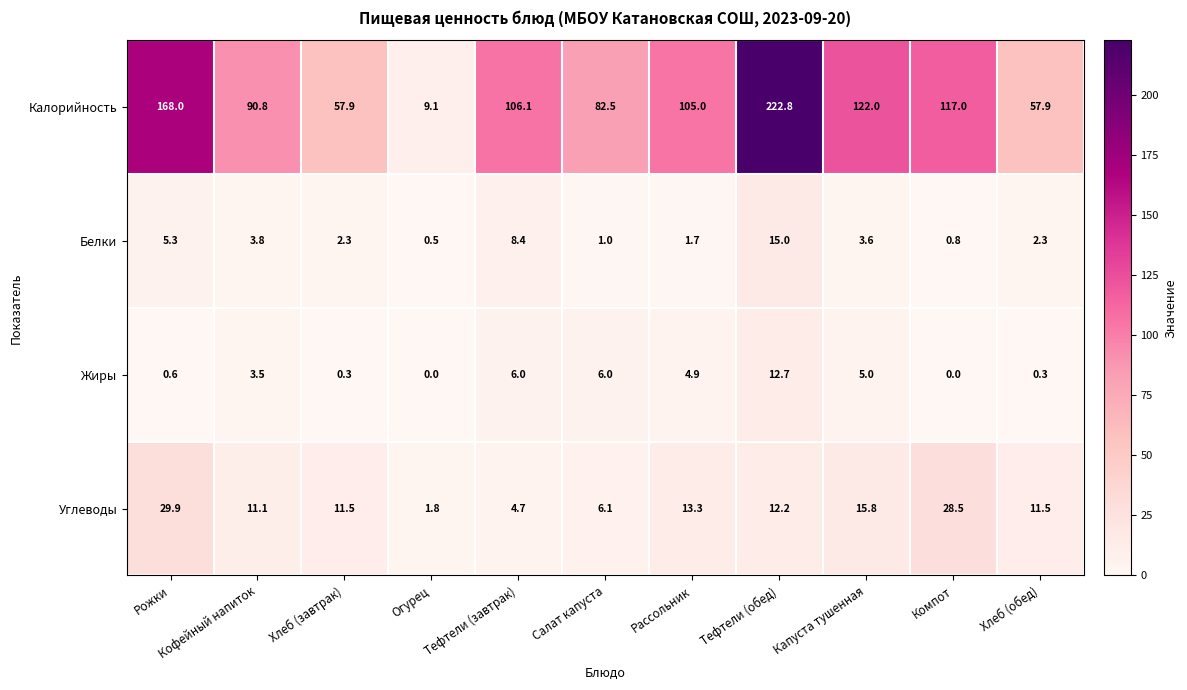

What is the difference between the maximum and minimum values in the Углеводы series?

28.1